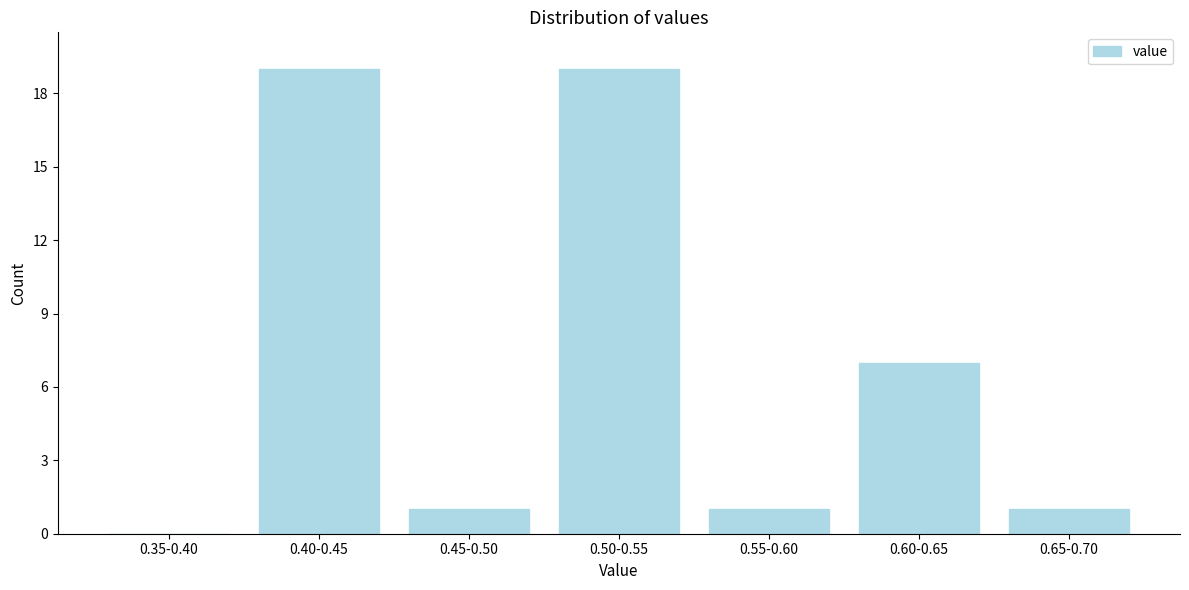

Reading left to right, list all the values displayed in this chart.

0.35-0.40=0	0.40-0.45=19	0.45-0.50=1	0.50-0.55=19	0.55-0.60=1	0.60-0.65=7	0.65-0.70=1